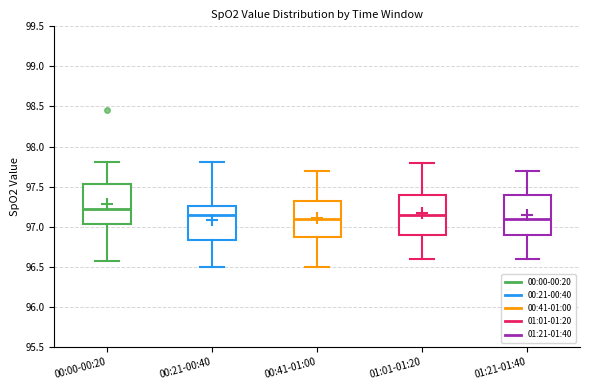

Reading left to right, read every box against the y-axis: the position of its median line, the range the box covers, and the ends of its whiskers. The values are not printed on the chart, so give them approximately, as read against the axis.

00:00-00:20: median 97.20, box 97.05 to 97.55, whiskers 96.55 to 97.80
00:21-00:40: median 97.15, box 96.85 to 97.25, whiskers 96.50 to 97.80
00:41-01:00: median 97.10, box 96.90 to 97.35, whiskers 96.50 to 97.70
01:01-01:20: median 97.15, box 96.90 to 97.40, whiskers 96.60 to 97.80
01:21-01:40: median 97.10, box 96.90 to 97.40, whiskers 96.60 to 97.70